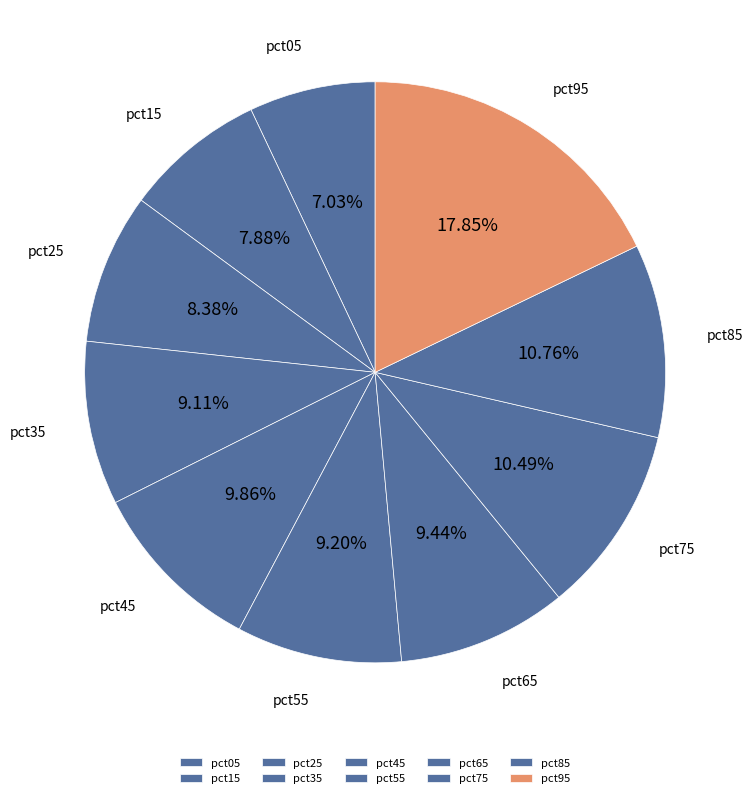

What is the largest slice in the pie chart?

pct95